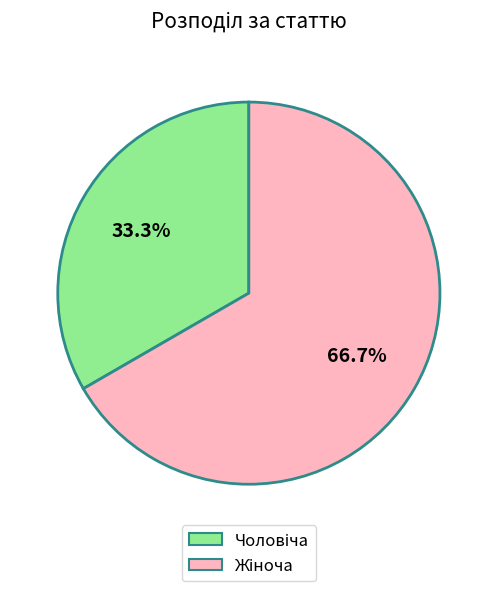

Is there a majority slice in this chart?

Yes